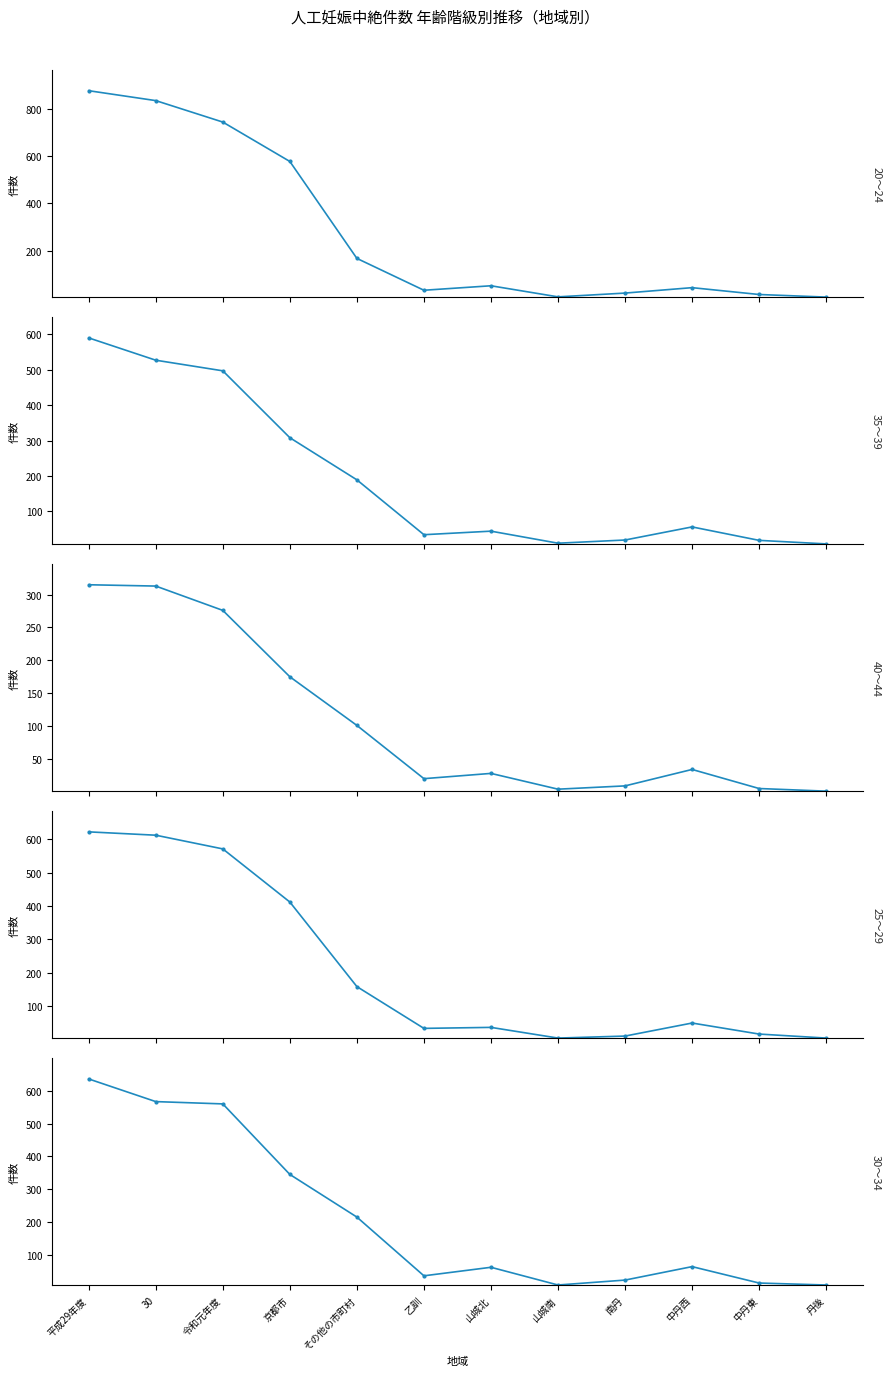

What is the minimum value for 25～29?

5